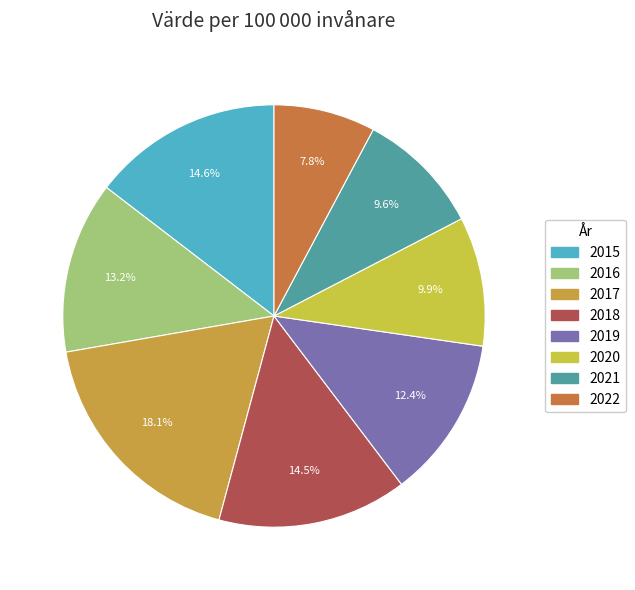

What is the largest slice in the pie chart?

2017